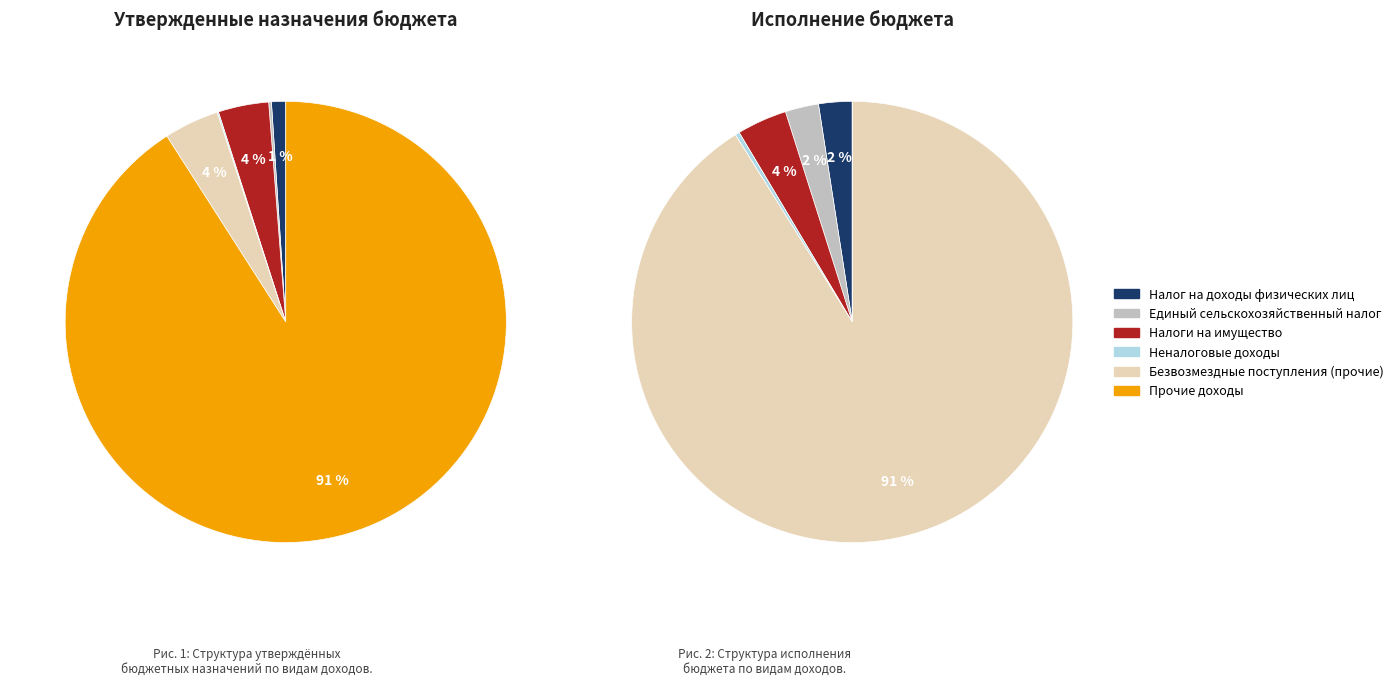

Is the sum of Налог на доходы физических лиц and Налоги на имущество greater than half?

No